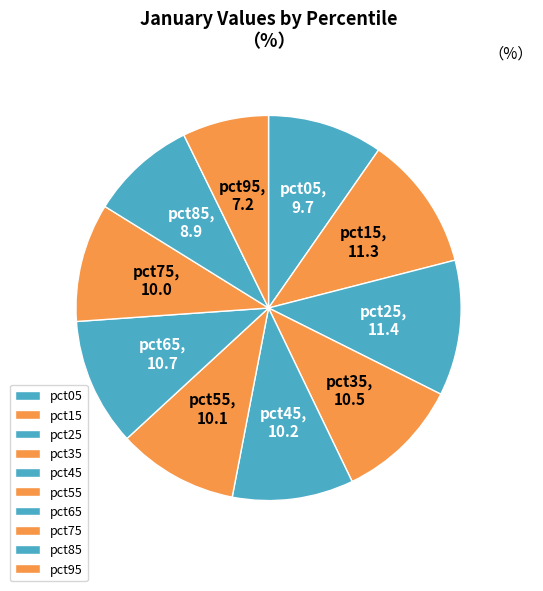

Between pct25 and pct05, which is larger?

pct25